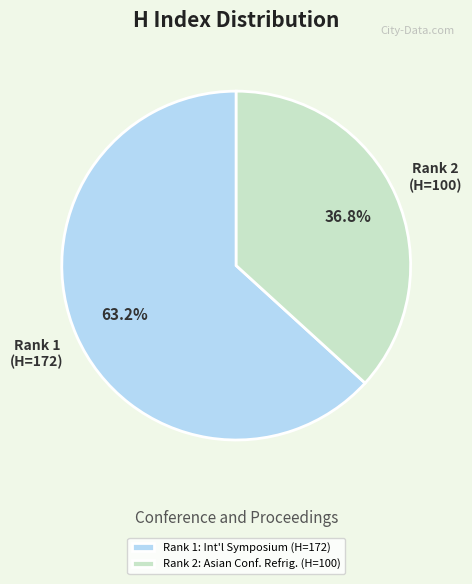

To the nearest percent, what is the average slice percentage?

50%